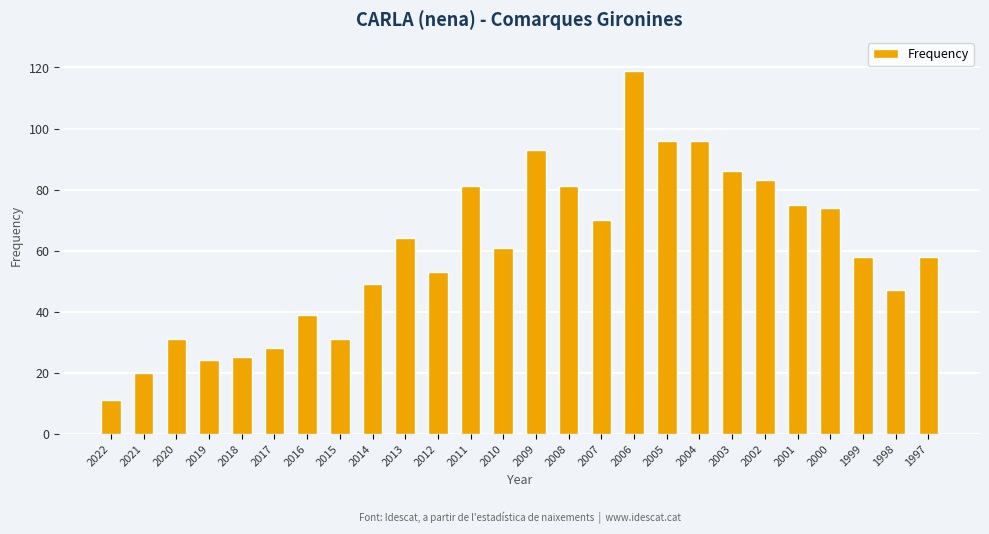

Where is the data nearest to the value 65?

2013